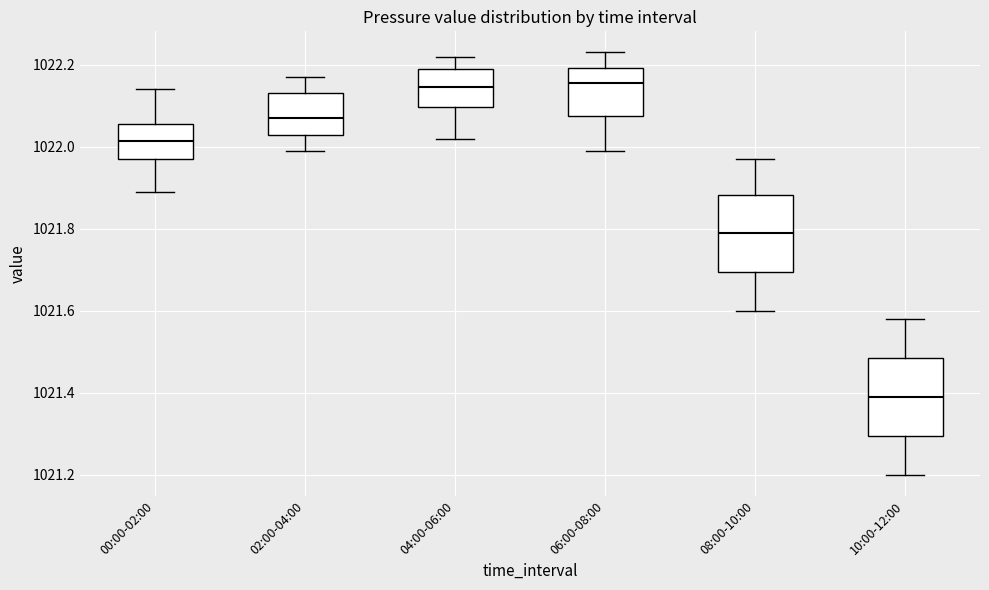

Which box's median line is the lowest?

10:00-12:00